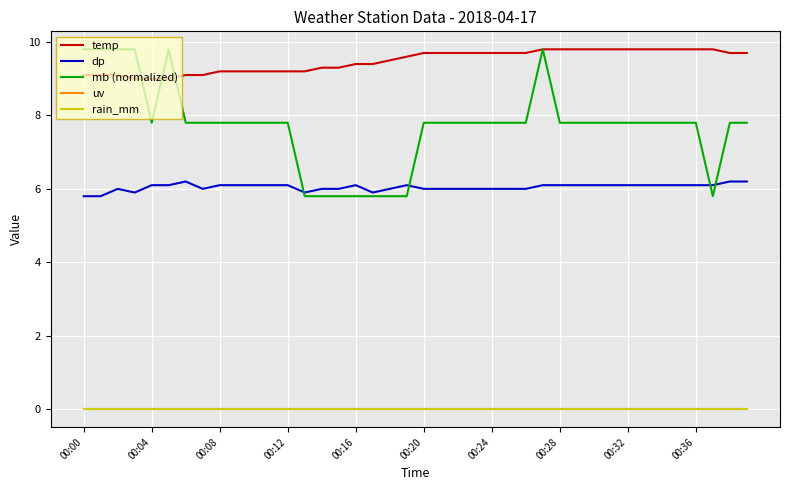

At how many categories does at least one series exceed 1?

40